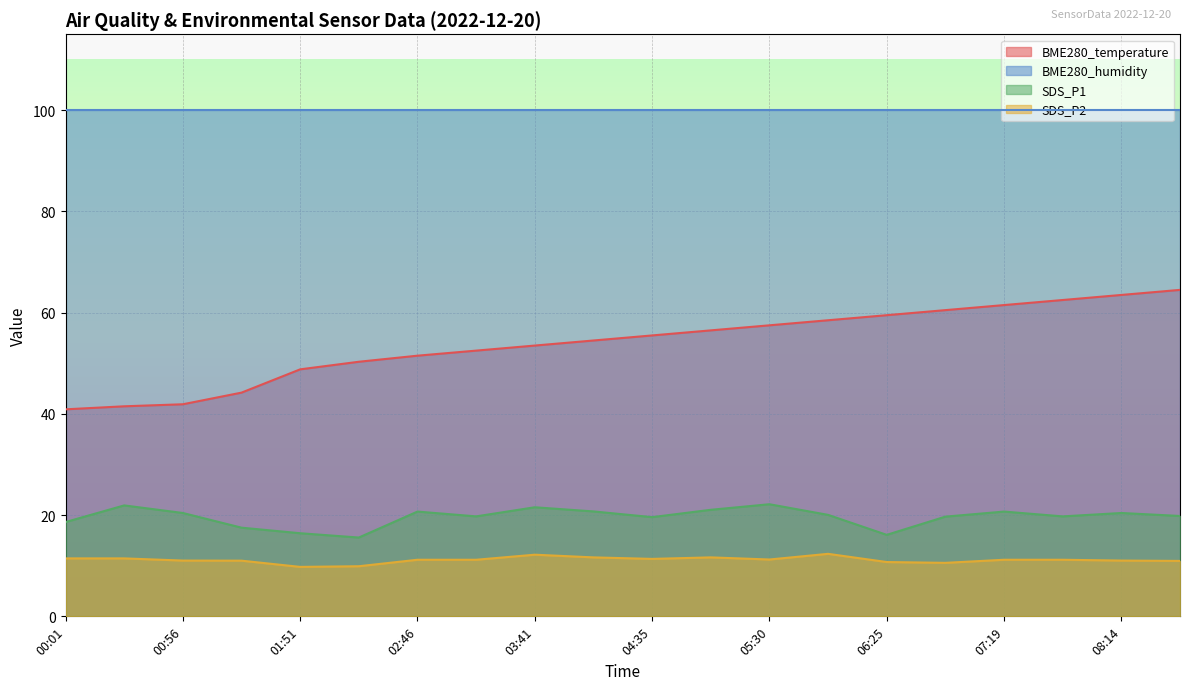

Which series changed the most between 00:29 and 03:13?

BME280_temperature